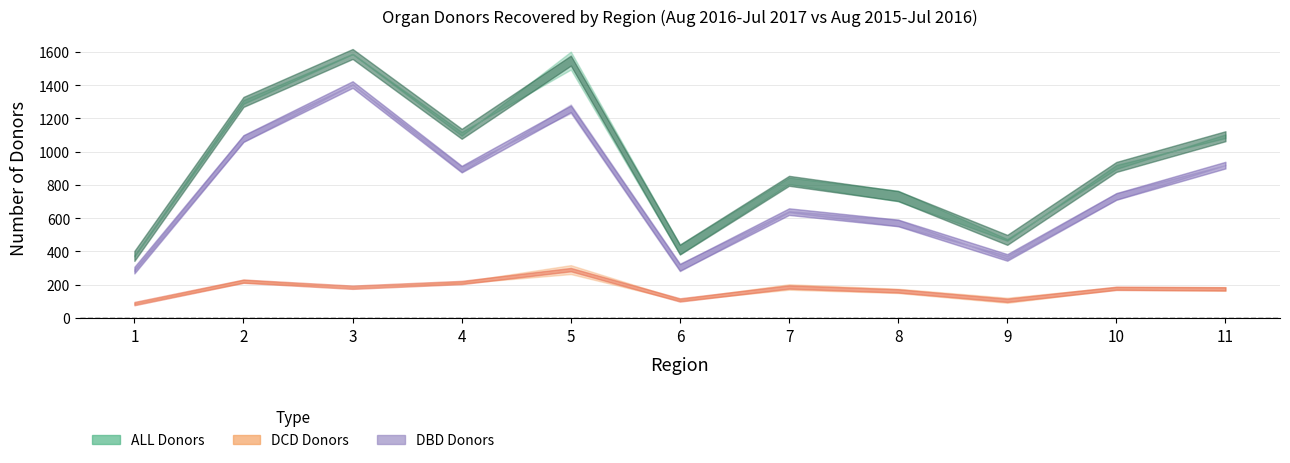

Where does the DCD Donors 2016 series first go above 169?

2